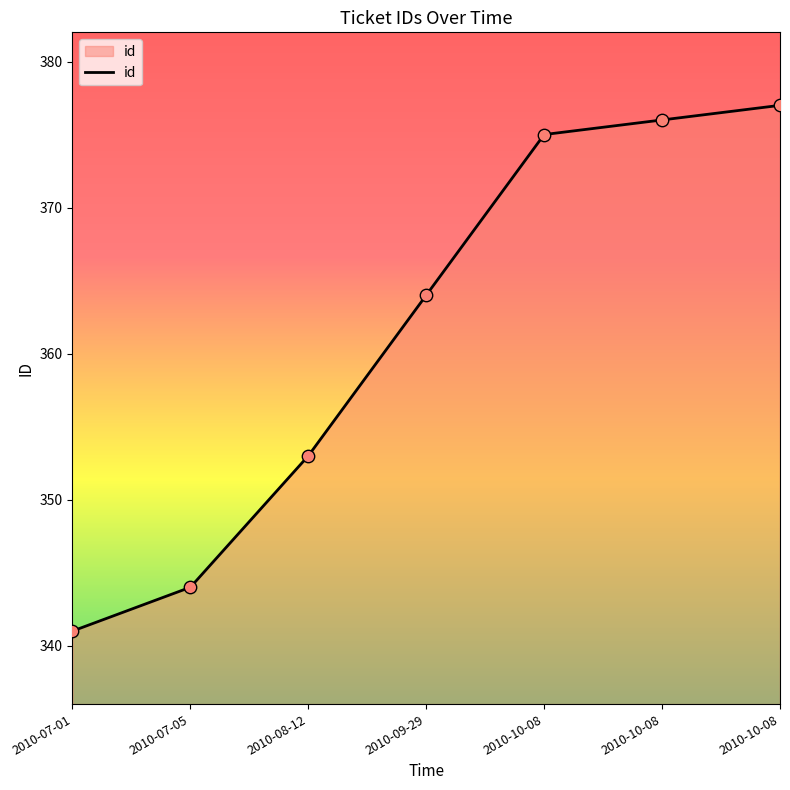

How many lines are shown in the chart?

1